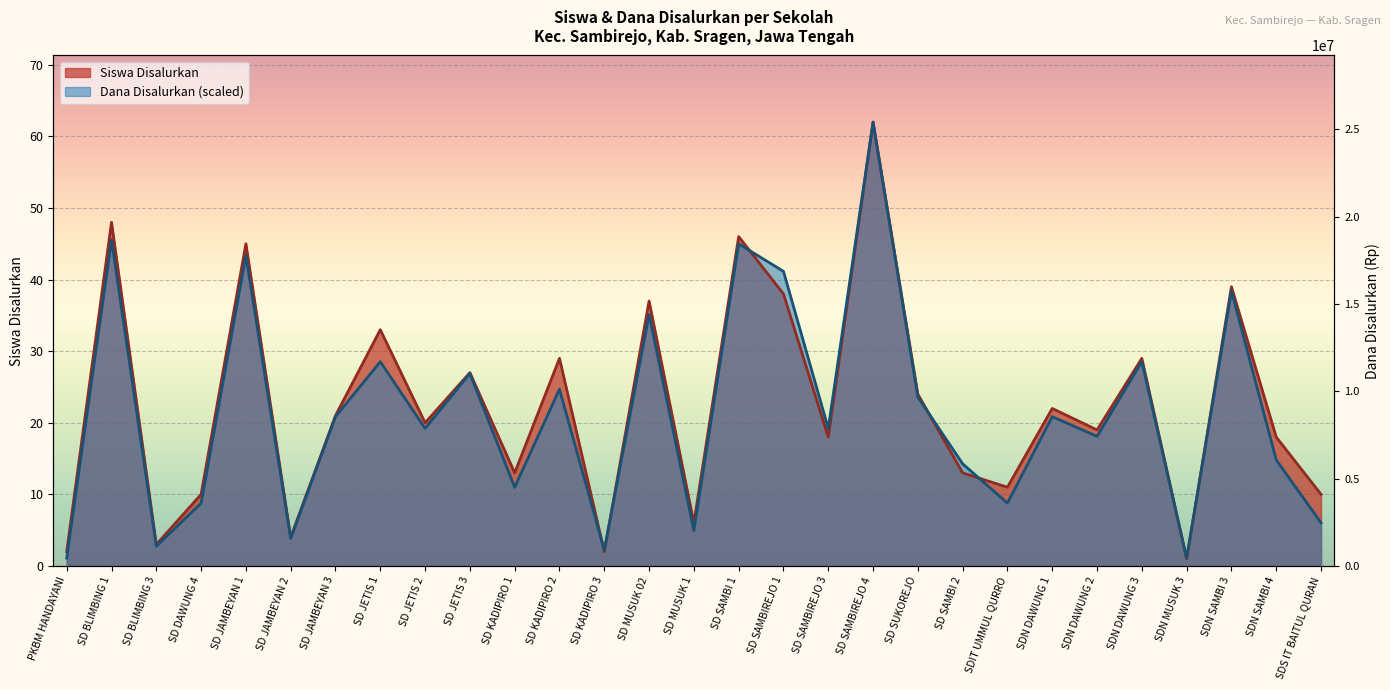

Where does the Dana Disalurkan series first go above 19?

SD BLIMBING 1